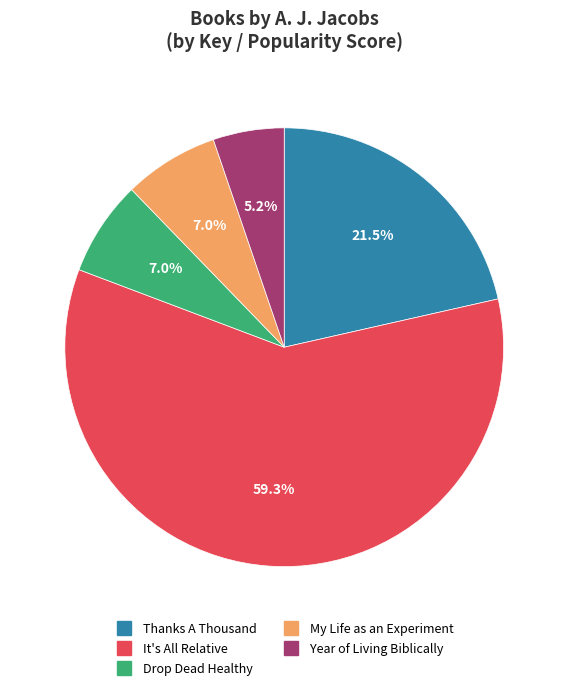

Combined, do It's All Relative and Drop Dead Healthy account for over 50%?

Yes